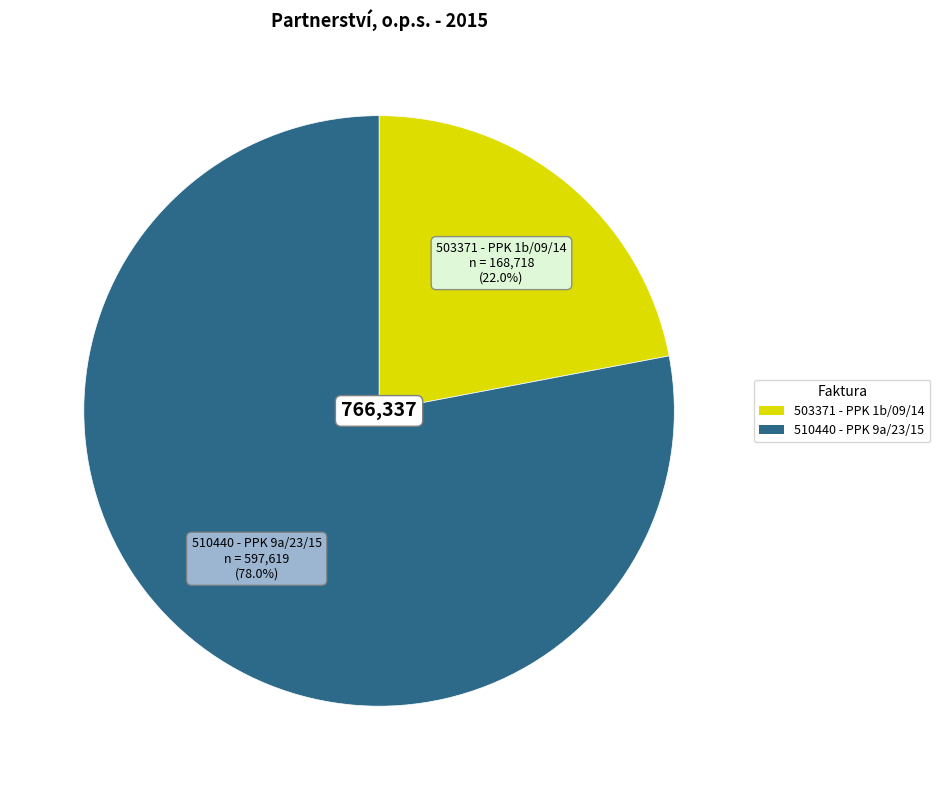

Do 503371 - PPK 1b/09/14 and 510440 - PPK 9a/23/15 together represent more than half of the pie?

Yes